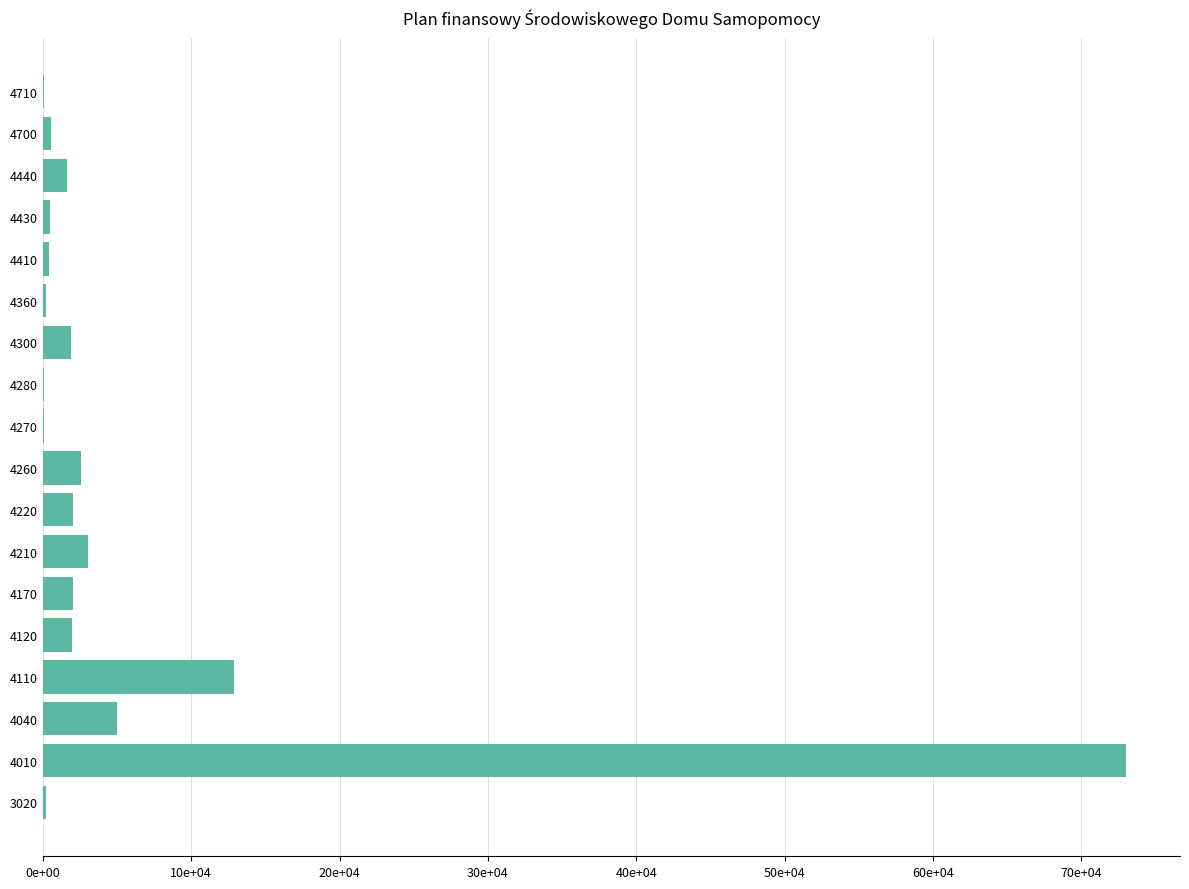

Count the number of values greater than 19000.

8